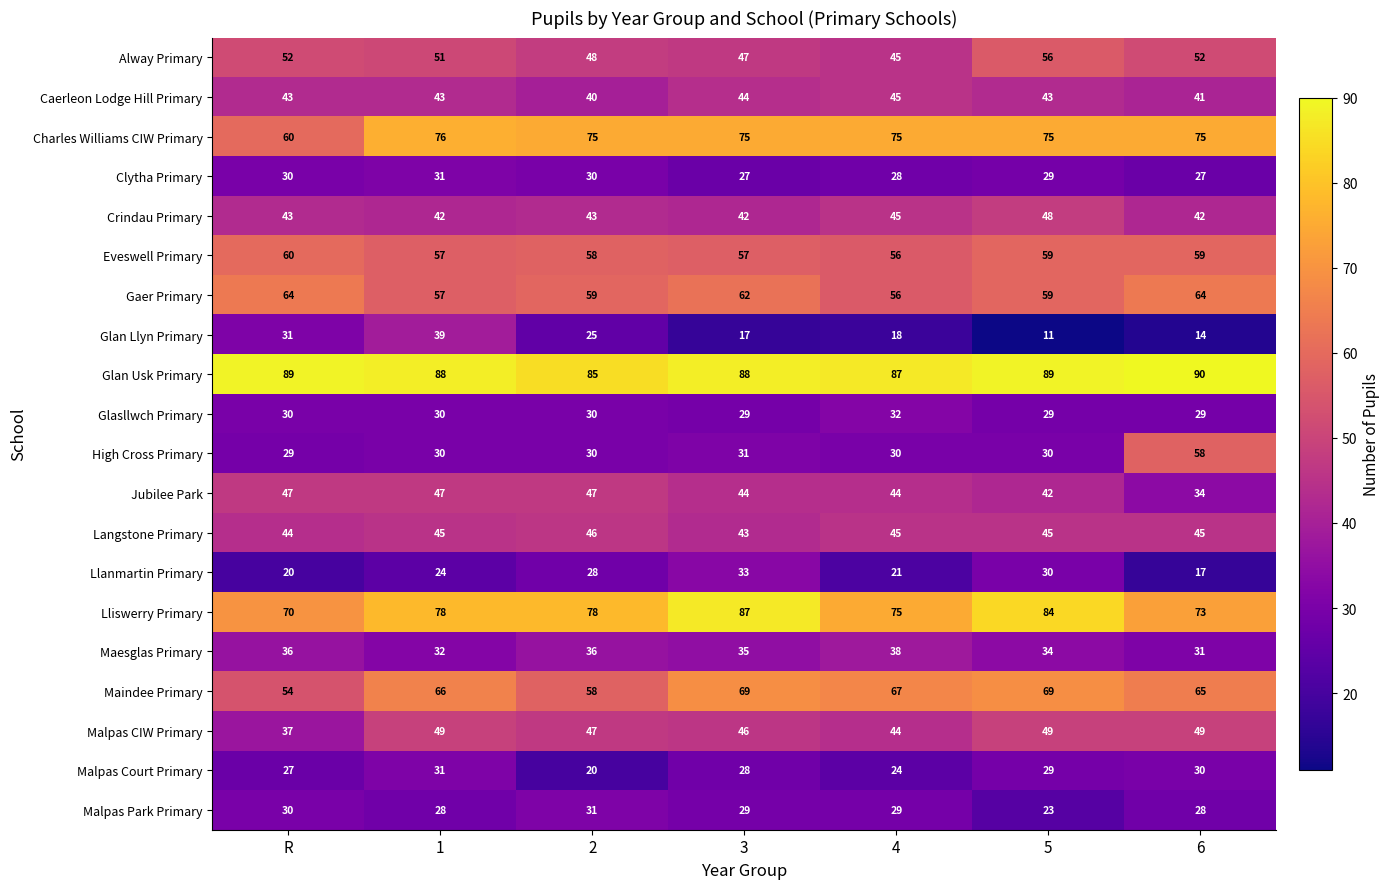

Count the Jubilee Park values in the range 42 to 47.

6